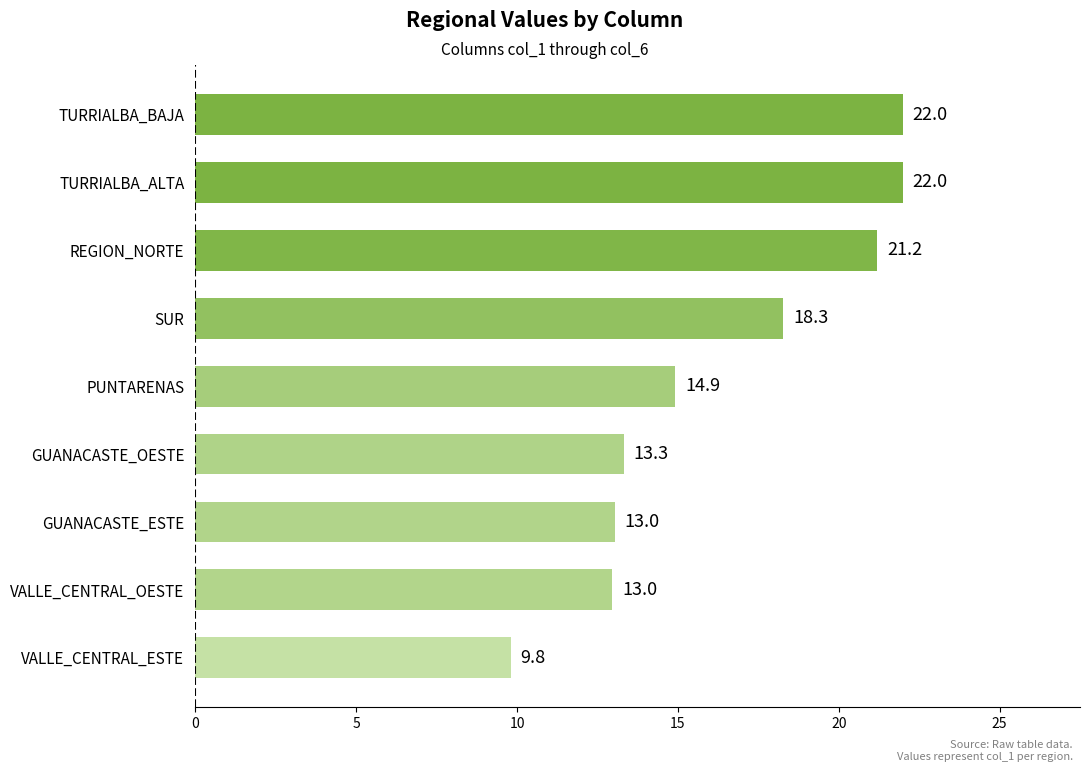

What is the difference between the maximum and minimum values?

12.2